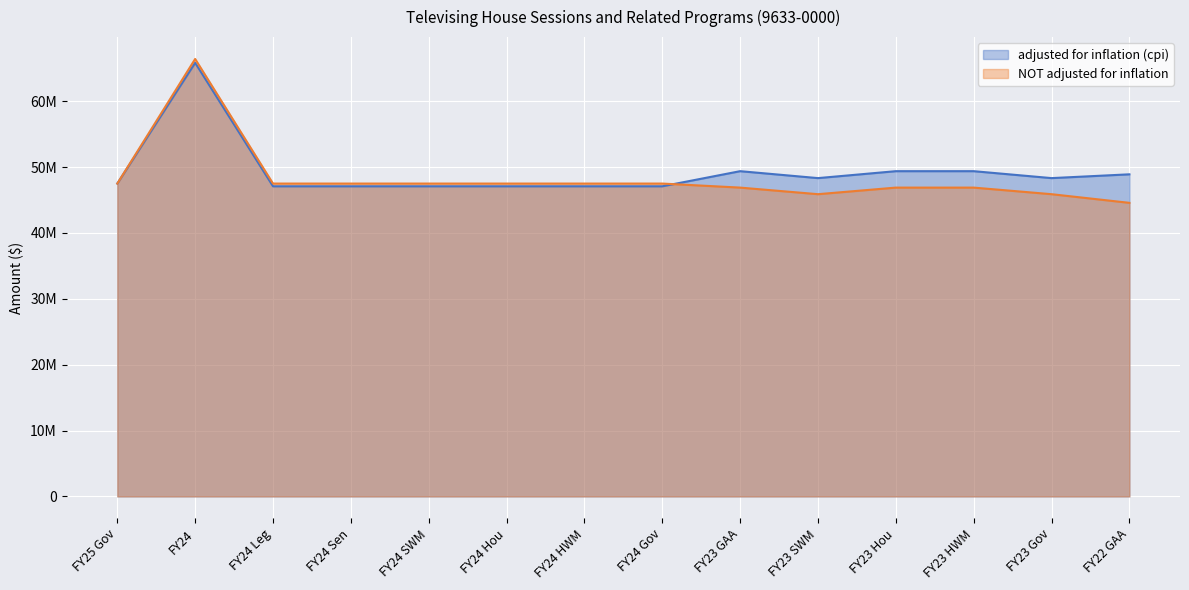

At which category does the chart reach its minimum across all series?

FY22 GAA